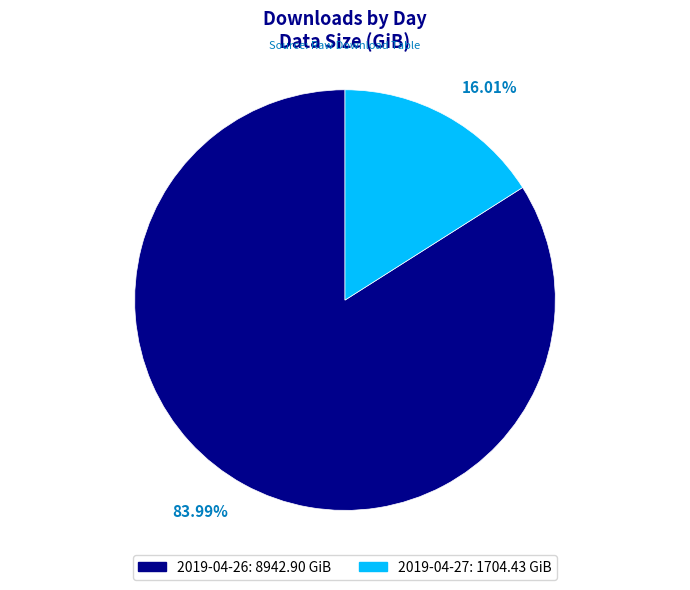

Which category accounts for the majority?

2019-04-26